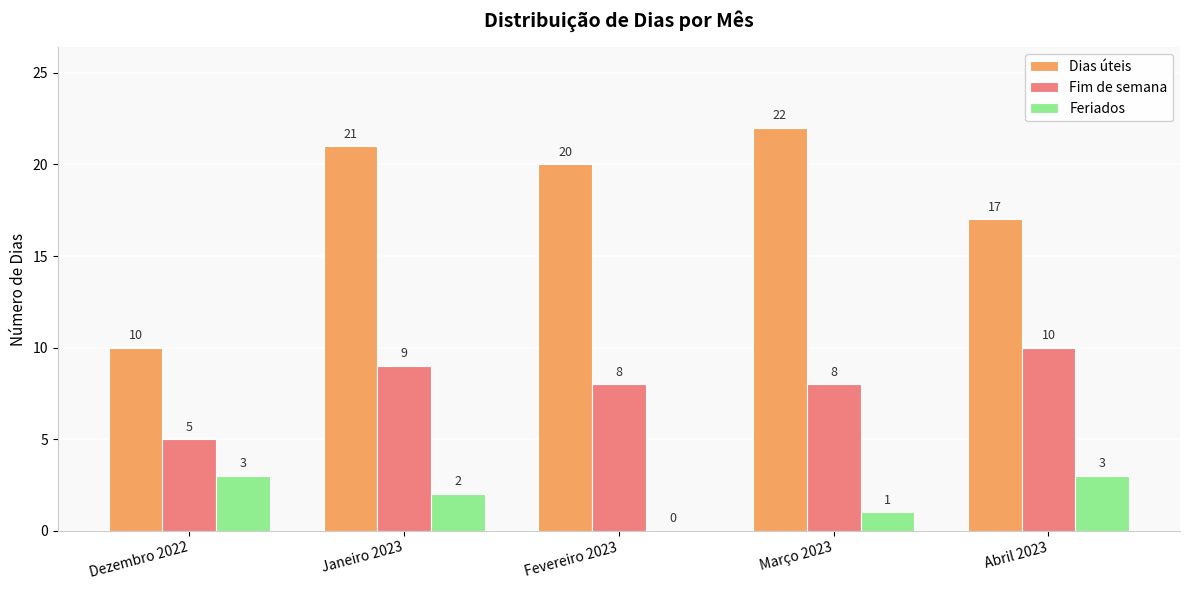

What is the sum of the Dias úteis values at Dezembro 2022 and Março 2023?

32